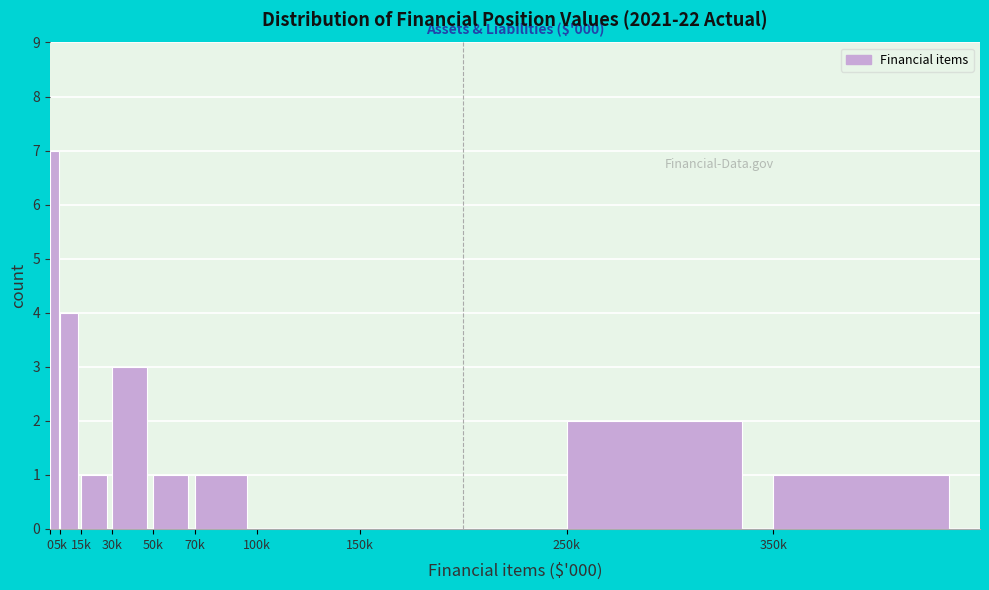

Reading left to right, extract all data points from this chart.

0=7	5k=4	15k=1	30k=3	50k=1	70k=1	100k=0	150k=0	250k=2	350k=1